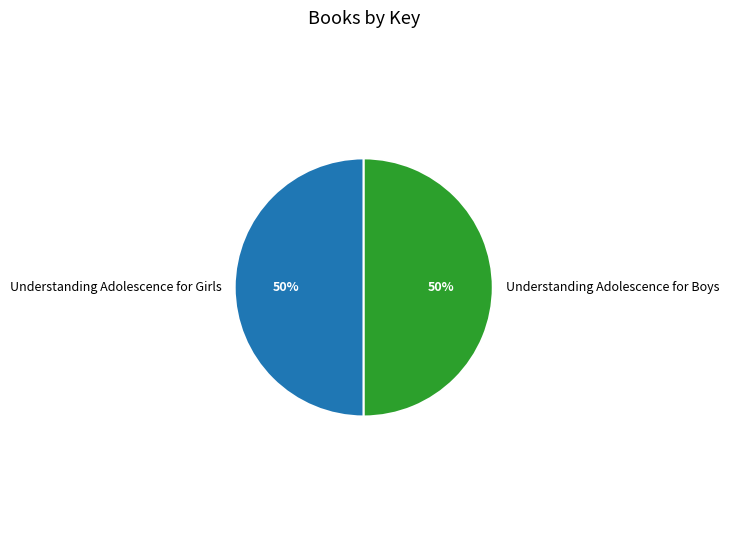

To the nearest percent, what percentage of the pie is Understanding Adolescence for Girls?

50%